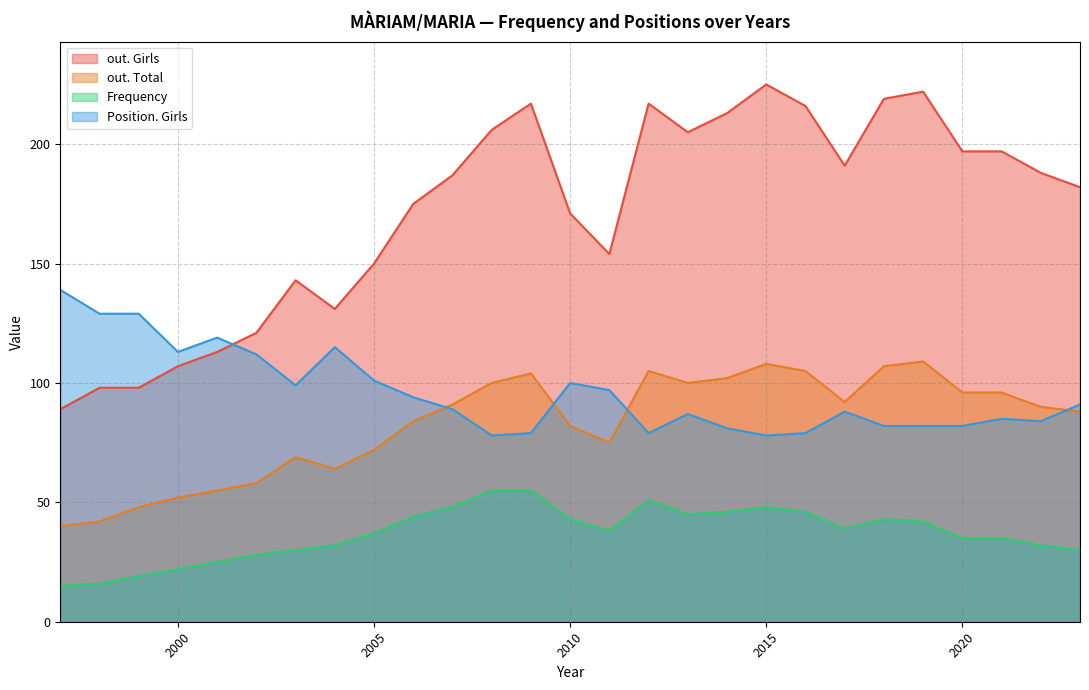

Rank the series at 2010 from lowest to highest value.

Frequency, out. Total, Position. Girls, out. Girls